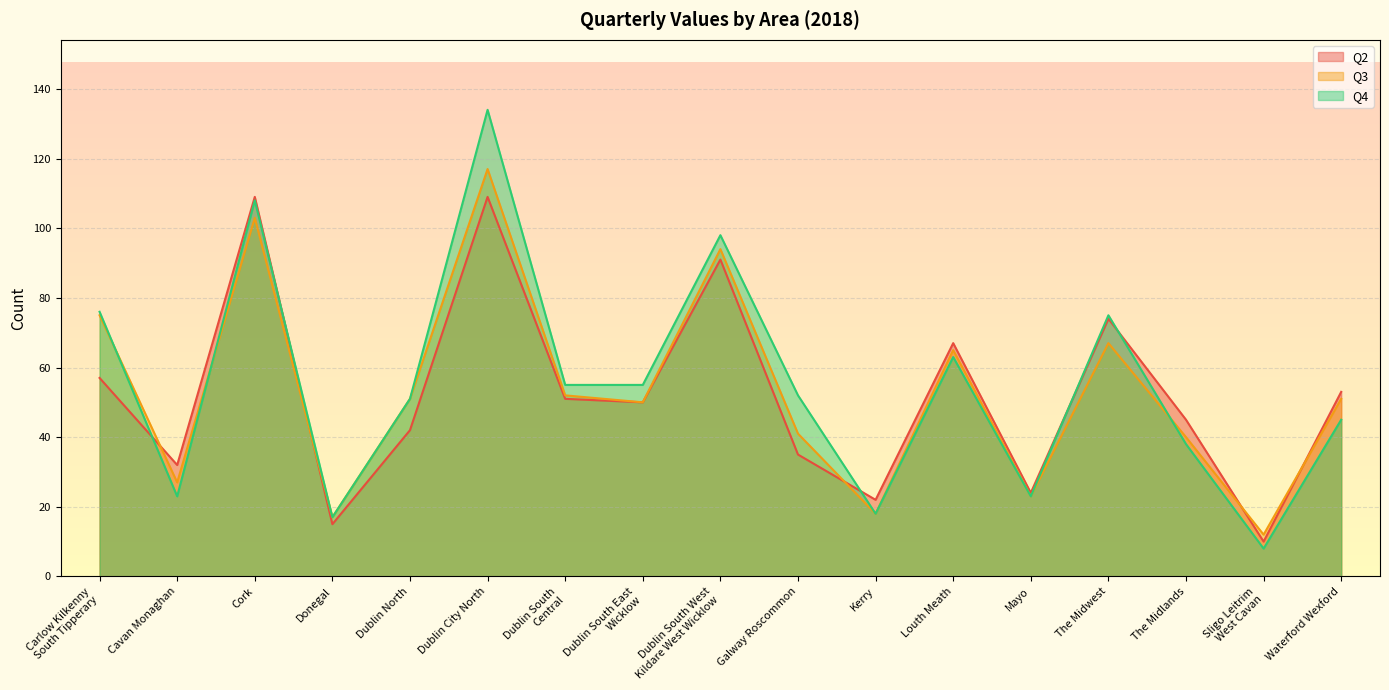

How many lines are shown in the chart?

3